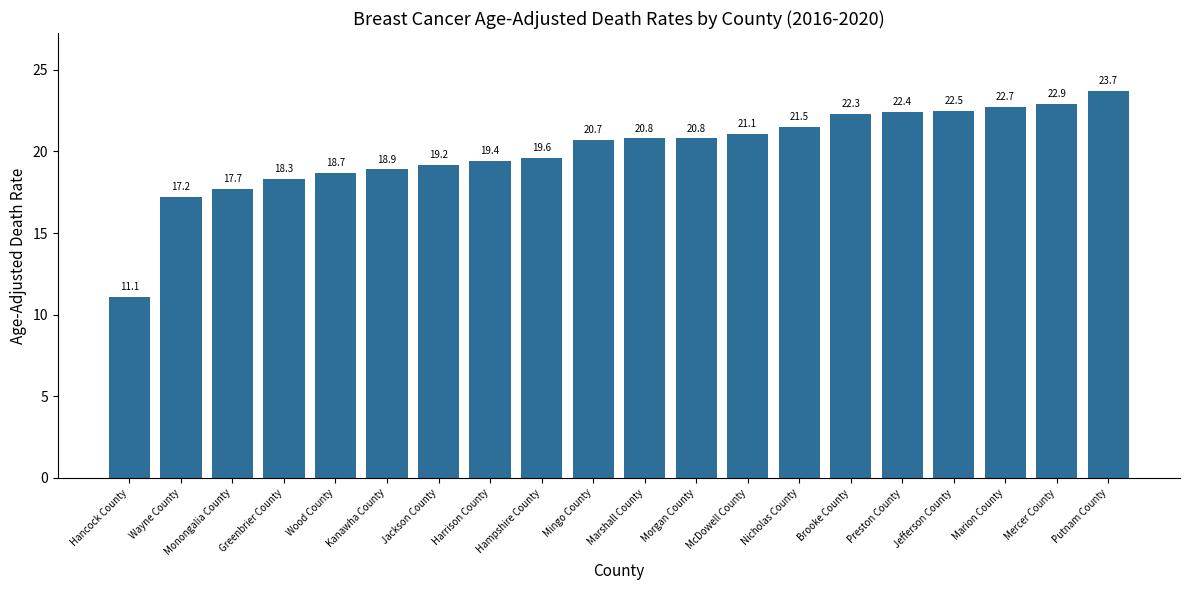

True or false: the data shows 11.1 at Hancock County.

True